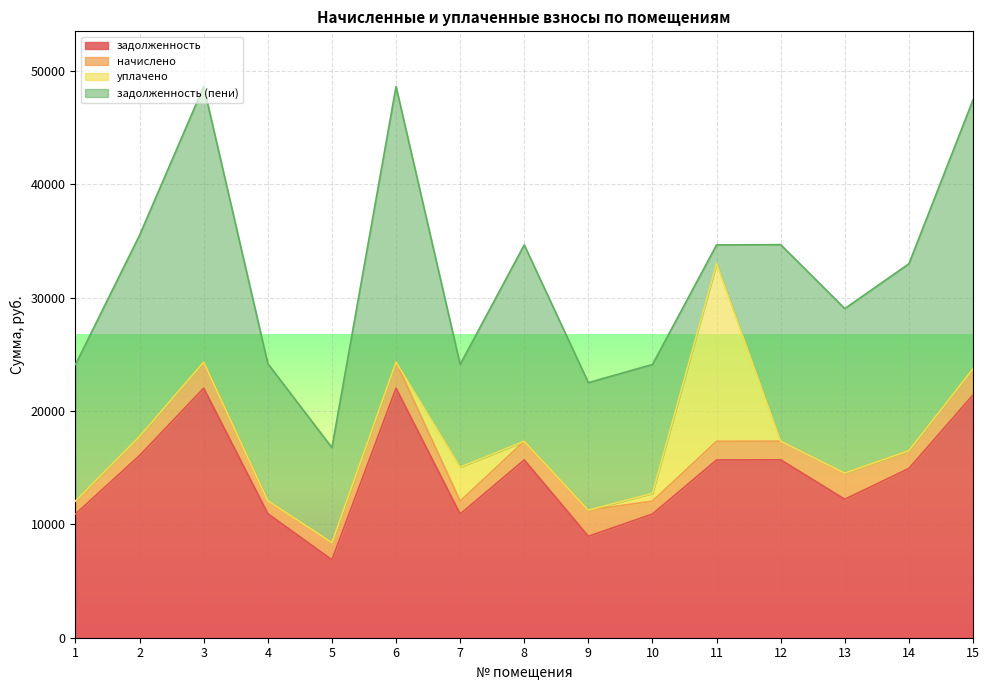

At which label does задолженность (пени) first exceed 14523?

2